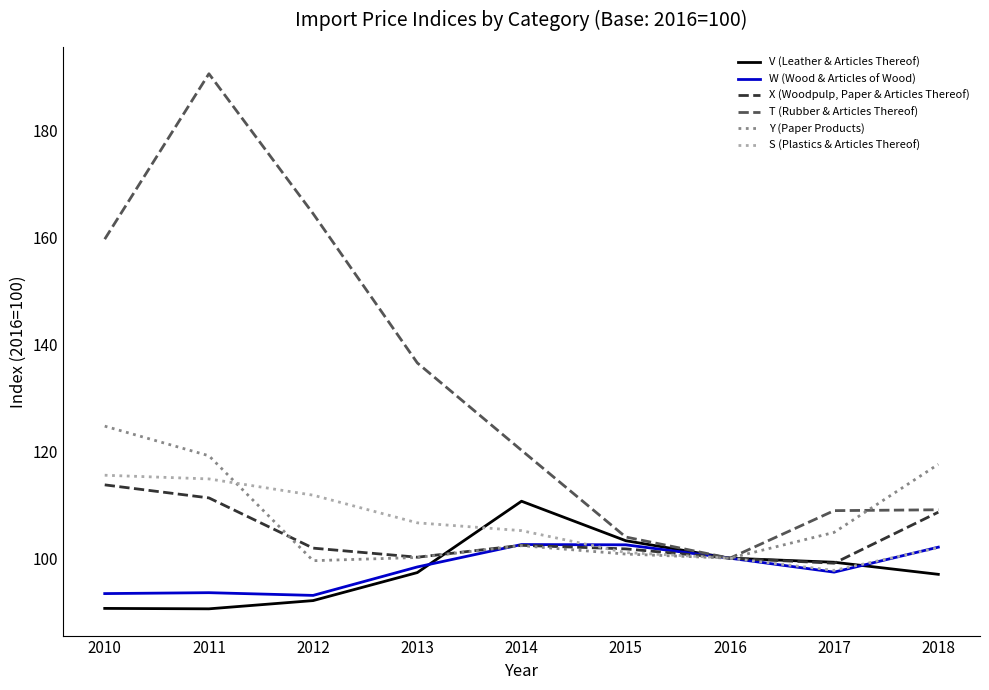

What is the total value across all series at 2011?

719.9